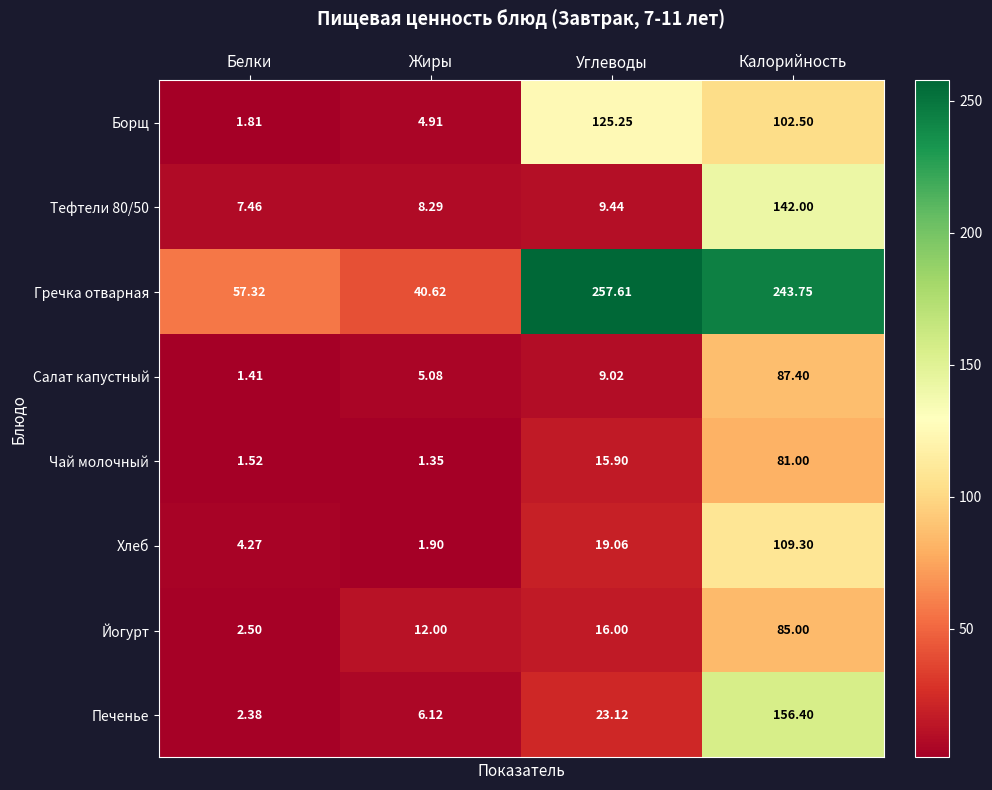

List the labels in order of Тефтели 80/50 value, largest first.

Калорийность, Углеводы, Жиры, Белки